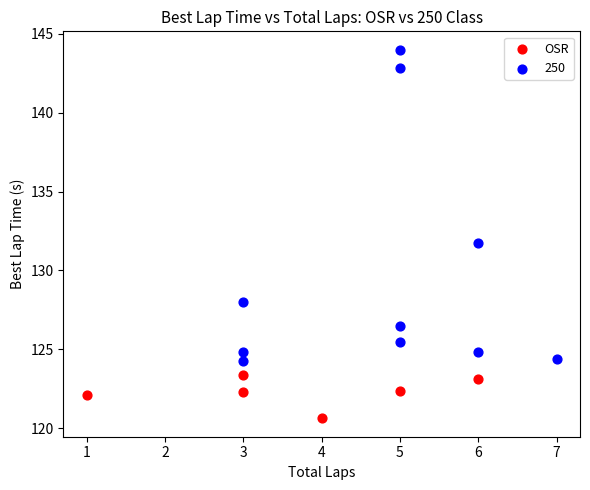

Which series reaches the minimum Y coordinate?

OSR